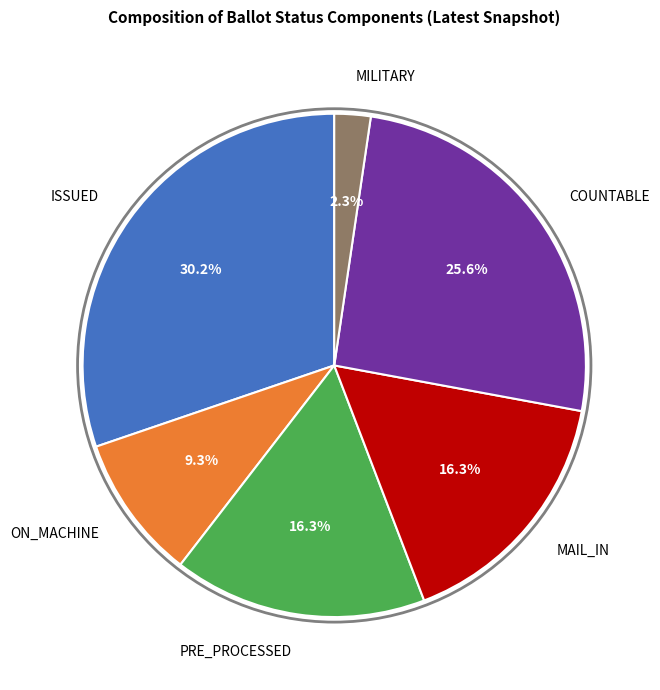

To the nearest percent, what portion does MILITARY represent?

2%